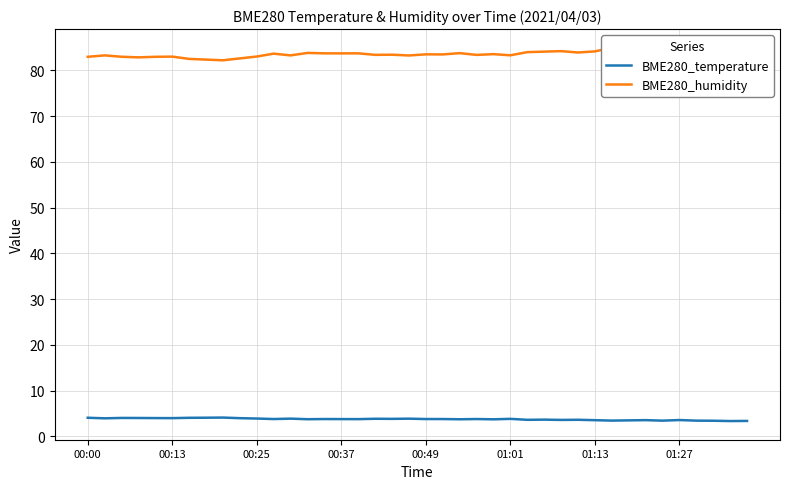

What is the difference between the second highest and minimum values in the BME280_humidity series?

2.7